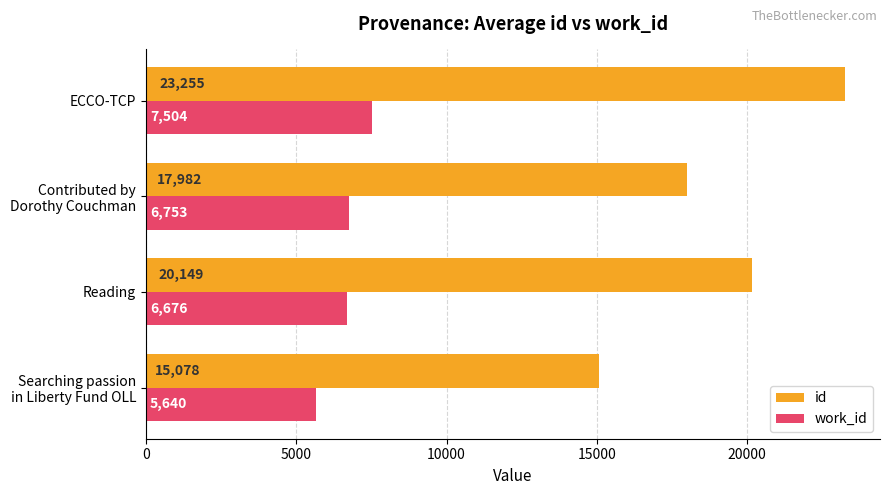

What is the average value of the work_id series?

6643.3